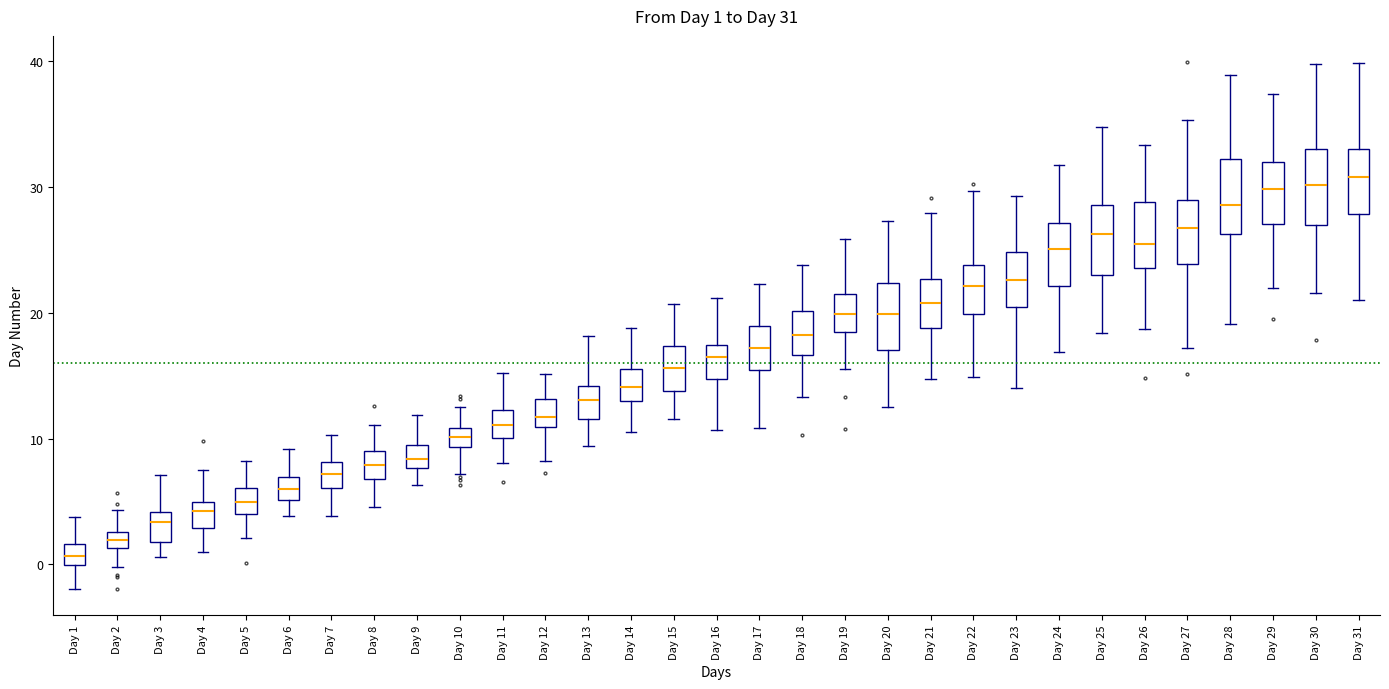

Which box's median line is the lowest?

Day 1